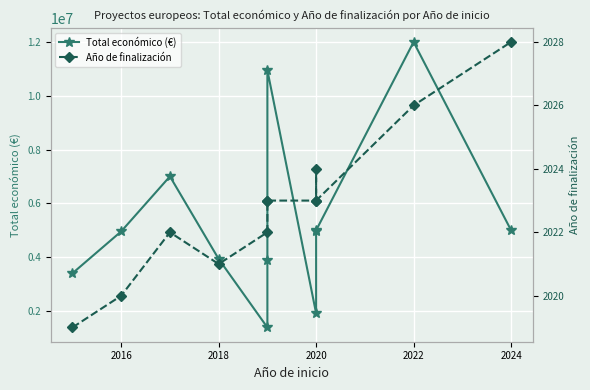

What is the smallest value displayed?

2019